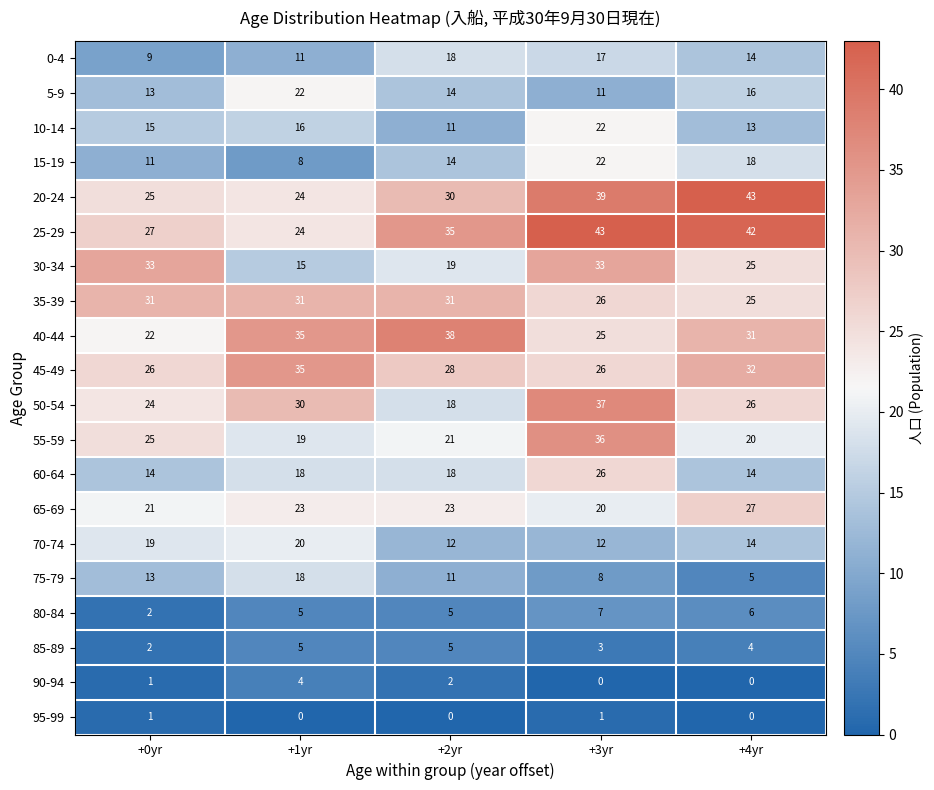

Which series has the largest total across all categories?

25-29